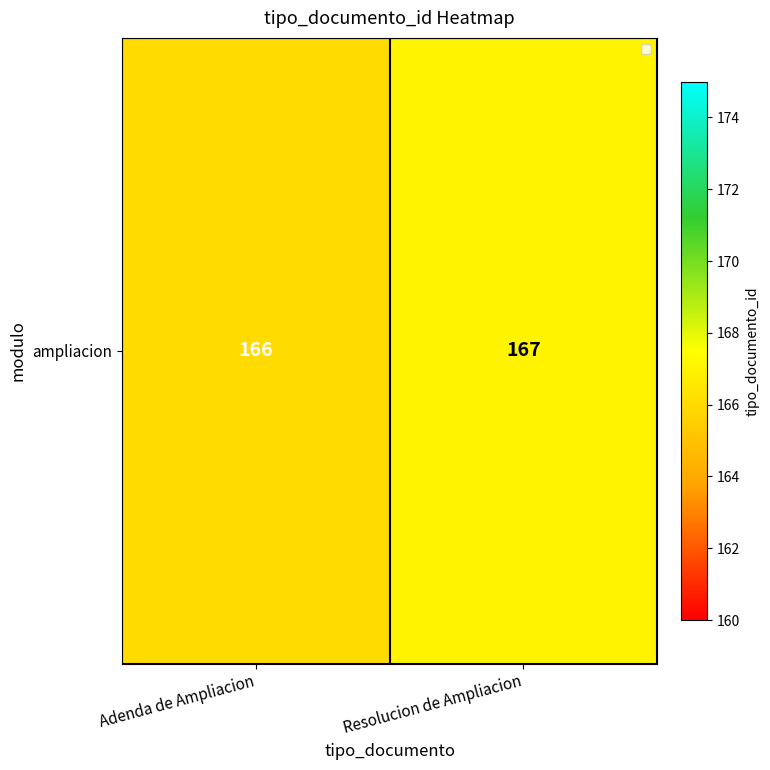

Where is the data nearest to the value 166?

Adenda de Ampliacion